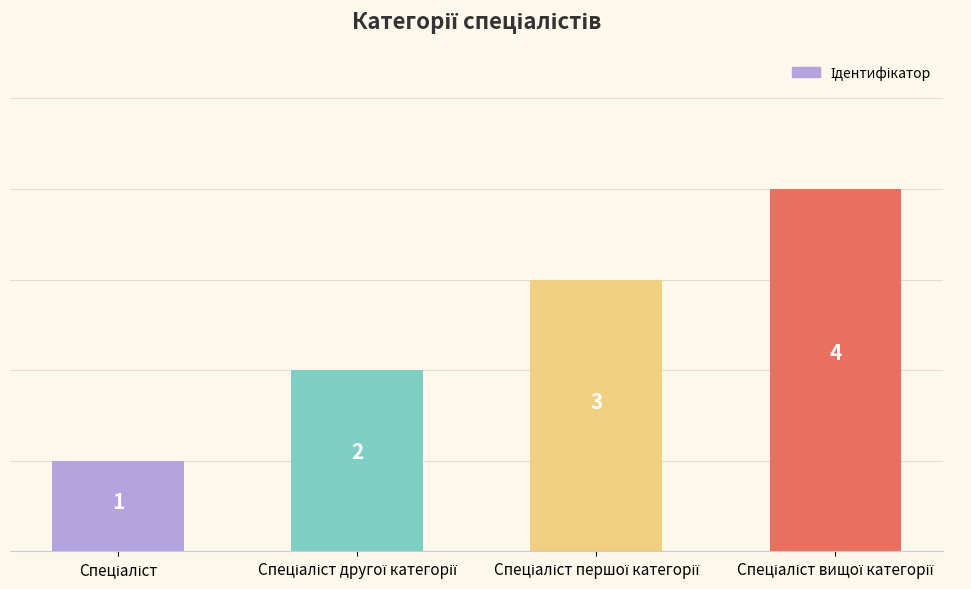

What is the greatest value displayed?

4